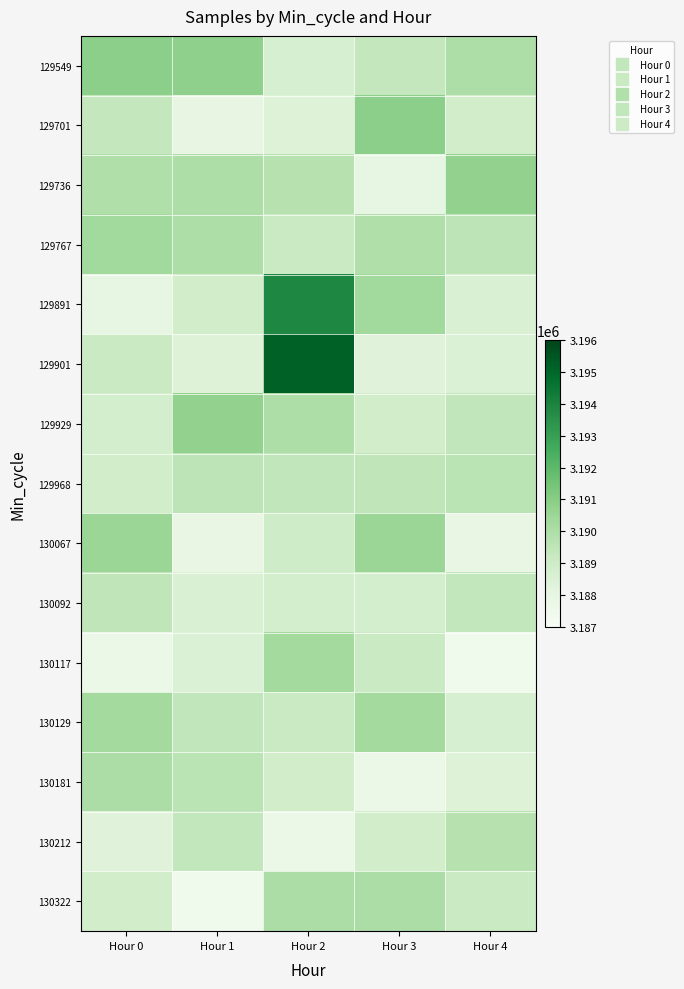

Reading left to right, list all the values displayed in this chart.

129549: Hour 0=3190893	Hour 1=3190810	Hour 2=3188683	Hour 3=3189352	Hour 4=3189968
129701: Hour 0=3189352	Hour 1=3188002	Hour 2=3188395	Hour 3=3190893	Hour 4=3188866
129736: Hour 0=3189933	Hour 1=3189968	Hour 2=3189726	Hour 3=3187961	Hour 4=3190744
129767: Hour 0=3190313	Hour 1=3189983	Hour 2=3189179	Hour 3=3189933	Hour 4=3189563
129891: Hour 0=3187961	Hour 1=3188866	Hour 2=3193857	Hour 3=3190313	Hour 4=3188577
129901: Hour 0=3189138	Hour 1=3188405	Hour 2=3195180	Hour 3=3188304	Hour 4=3188505
129929: Hour 0=3188787	Hour 1=3190744	Hour 2=3189996	Hour 3=3188878	Hour 4=3189404
129968: Hour 0=3188875	Hour 1=3189563	Hour 2=3189420	Hour 3=3189462	Hour 4=3189590
130067: Hour 0=3190491	Hour 1=3187932	Hour 2=3188956	Hour 3=3190491	Hour 4=3187932
130092: Hour 0=3189462	Hour 1=3188577	Hour 2=3188761	Hour 3=3188787	Hour 4=3189357
130117: Hour 0=3187747	Hour 1=3188505	Hour 2=3190276	Hour 3=3189138	Hour 4=3187472
130129: Hour 0=3190276	Hour 1=3189404	Hour 2=3189138	Hour 3=3190276	Hour 4=3188683
130181: Hour 0=3190055	Hour 1=3189590	Hour 2=3188875	Hour 3=3187747	Hour 4=3188395
130212: Hour 0=3188304	Hour 1=3189357	Hour 2=3187747	Hour 3=3188875	Hour 4=3189726
130322: Hour 0=3188878	Hour 1=3187472	Hour 2=3190055	Hour 3=3190055	Hour 4=3189179